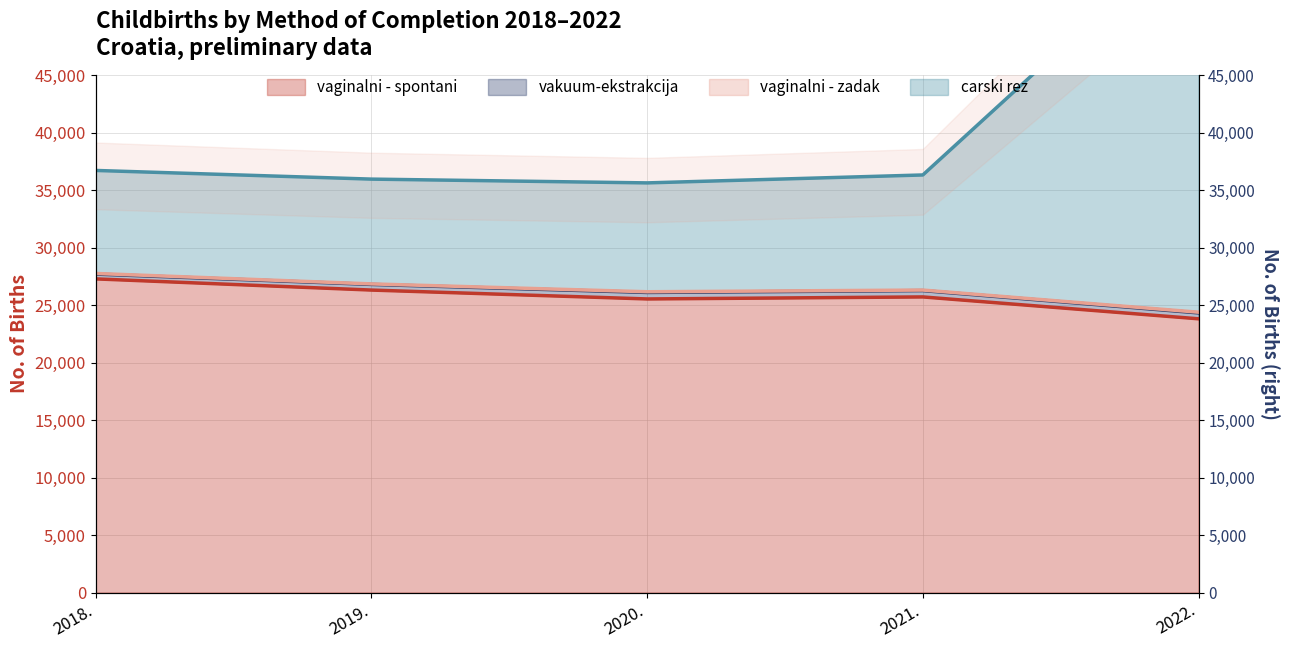

True or false: carski rez and vaginalni - spontani cross at least once.

False